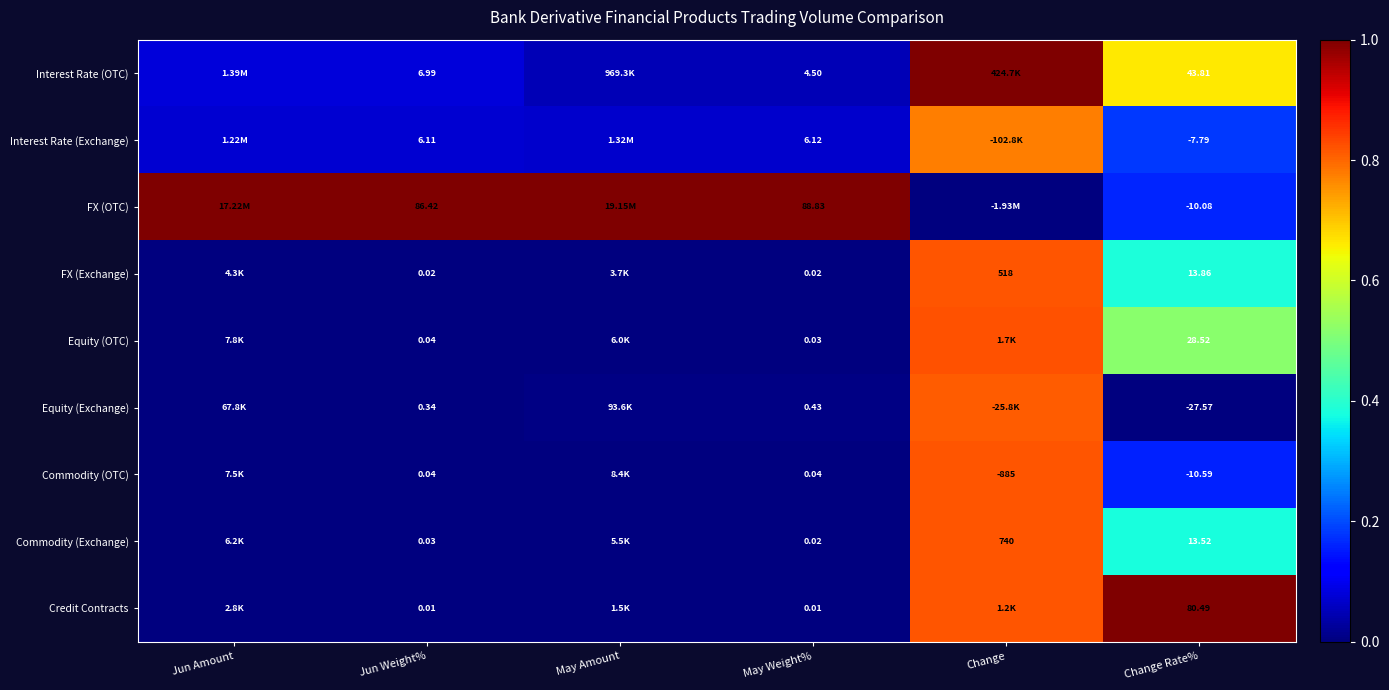

At Change Rate%, list the series in order from smallest to largest.

Equity (Exchange), Commodity (OTC), FX (OTC), Interest Rate (Exchange), Commodity (Exchange), FX (Exchange), Equity (OTC), Interest Rate (OTC), Credit Contracts